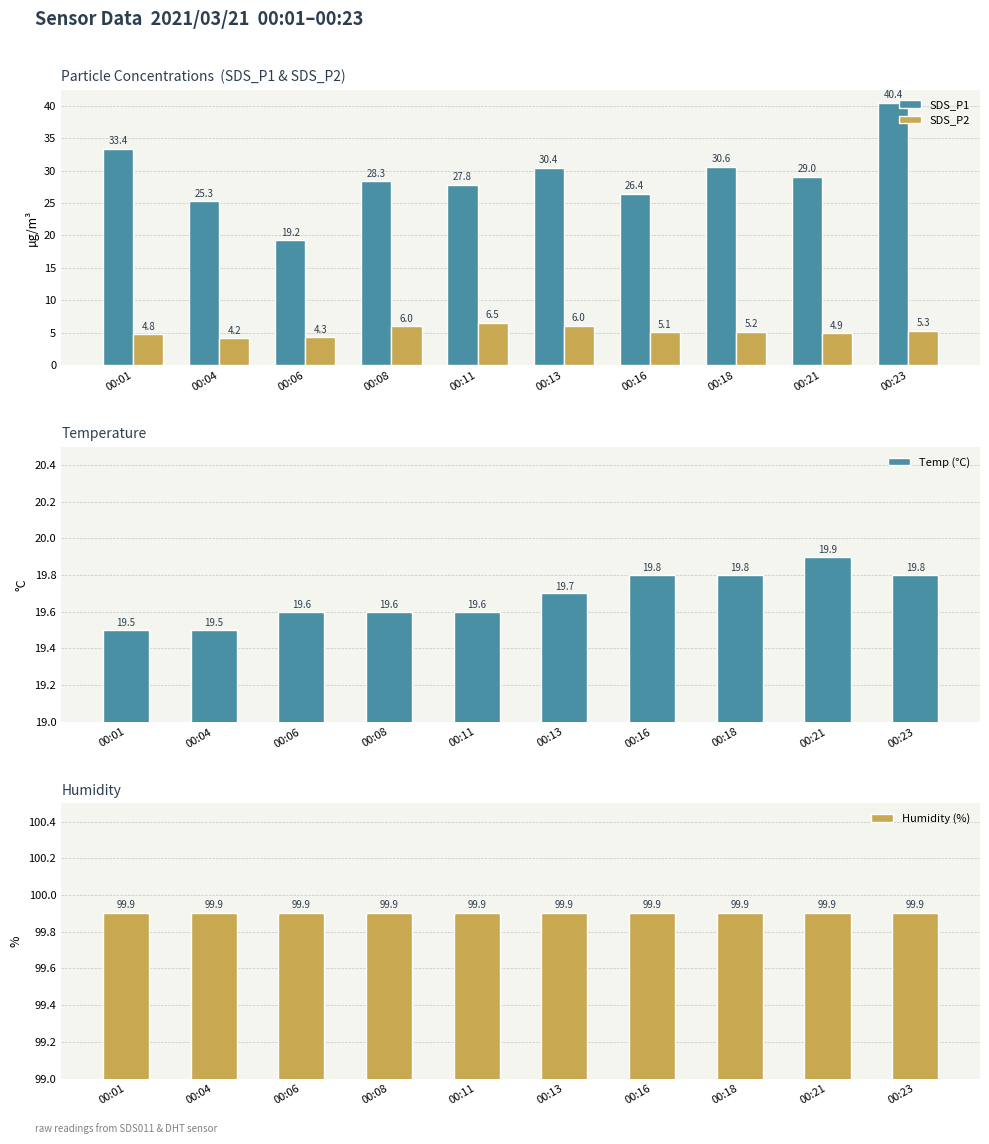

Between 00:21 and 00:08, which is larger?

00:21